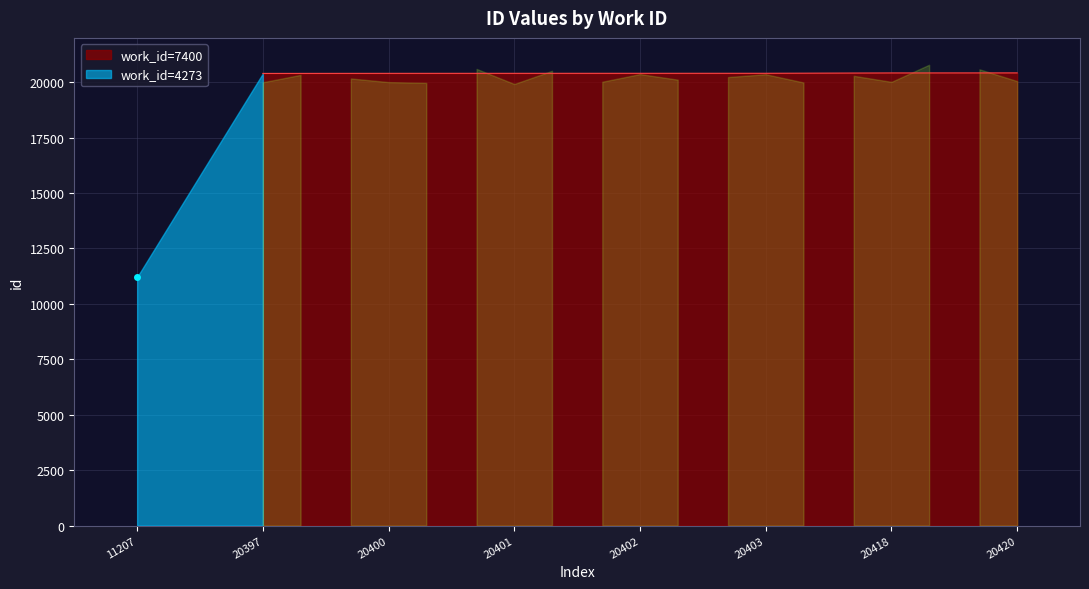

Is it true that work_id=7400 equals 20402 at 20402?

True